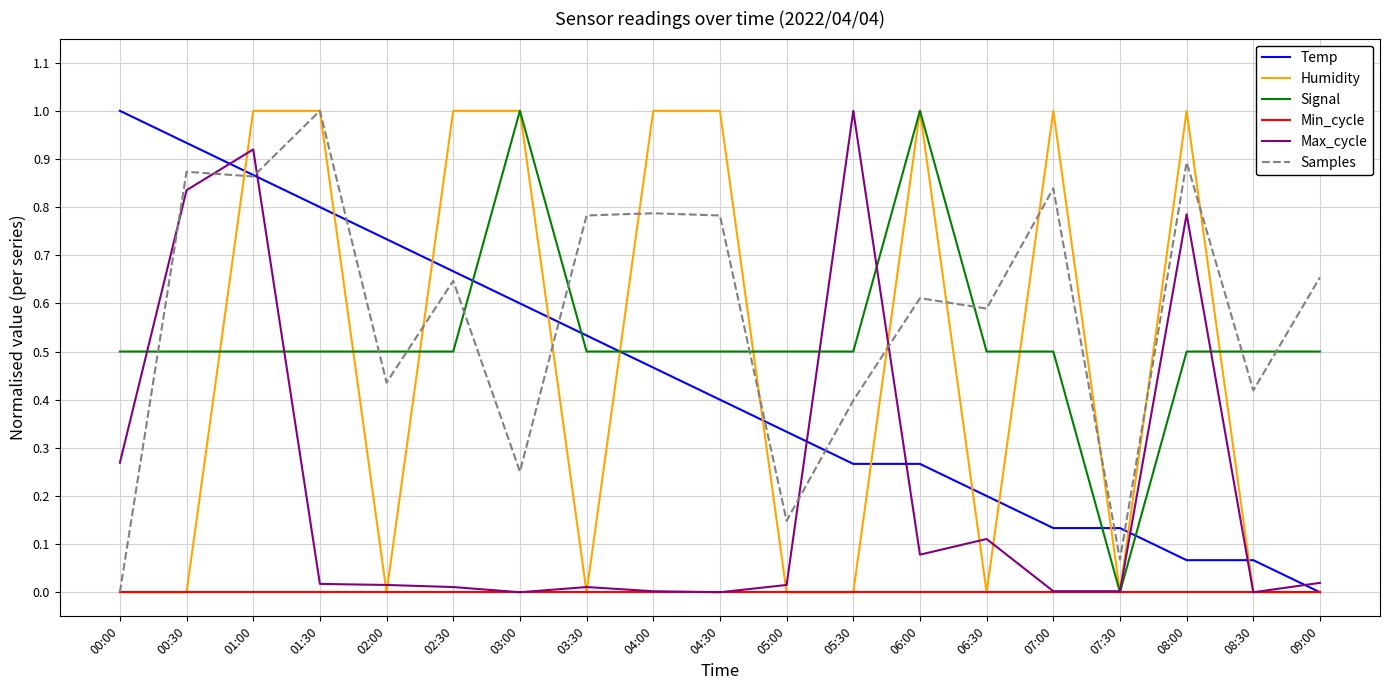

Where do Samples and Signal first cross each other?

00:00 and 00:30